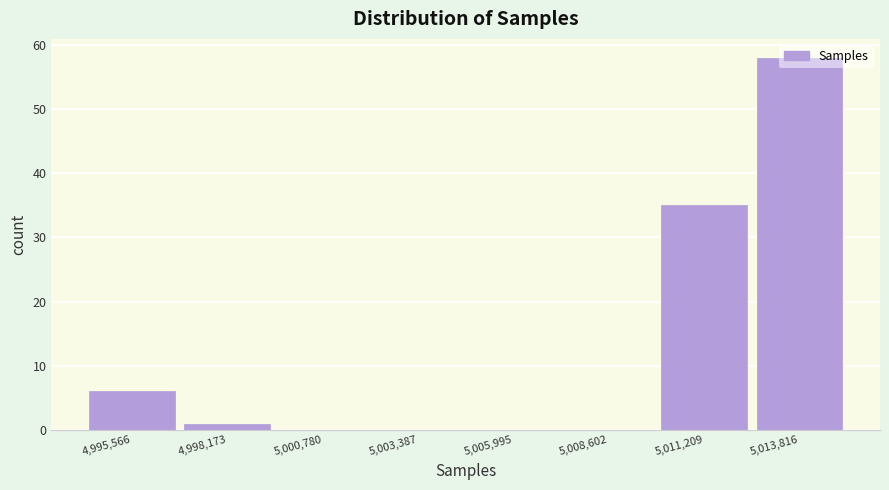

True or false: the data shows 35 at 5,011,209.

True